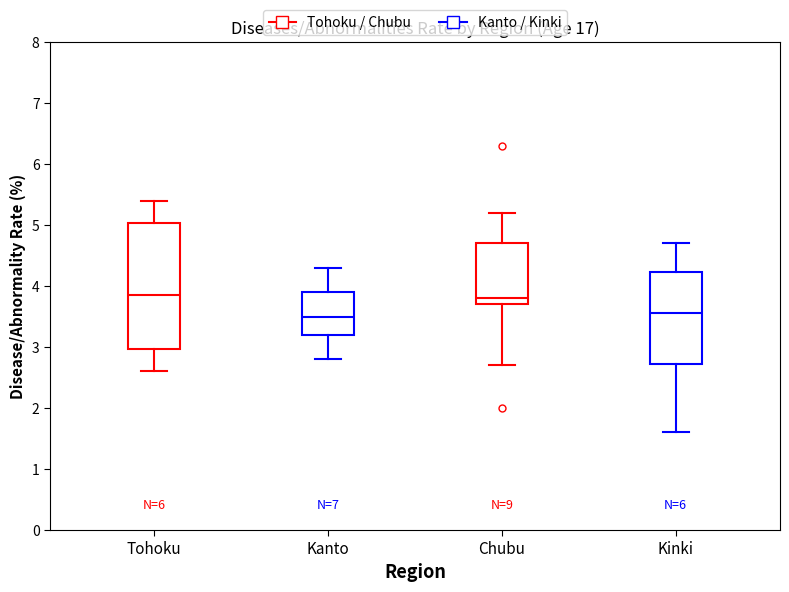

Where is the lower edge of the box for Kanto on the y-axis? The values are not printed on the chart, so give them approximately, as read against the axis.

3.2